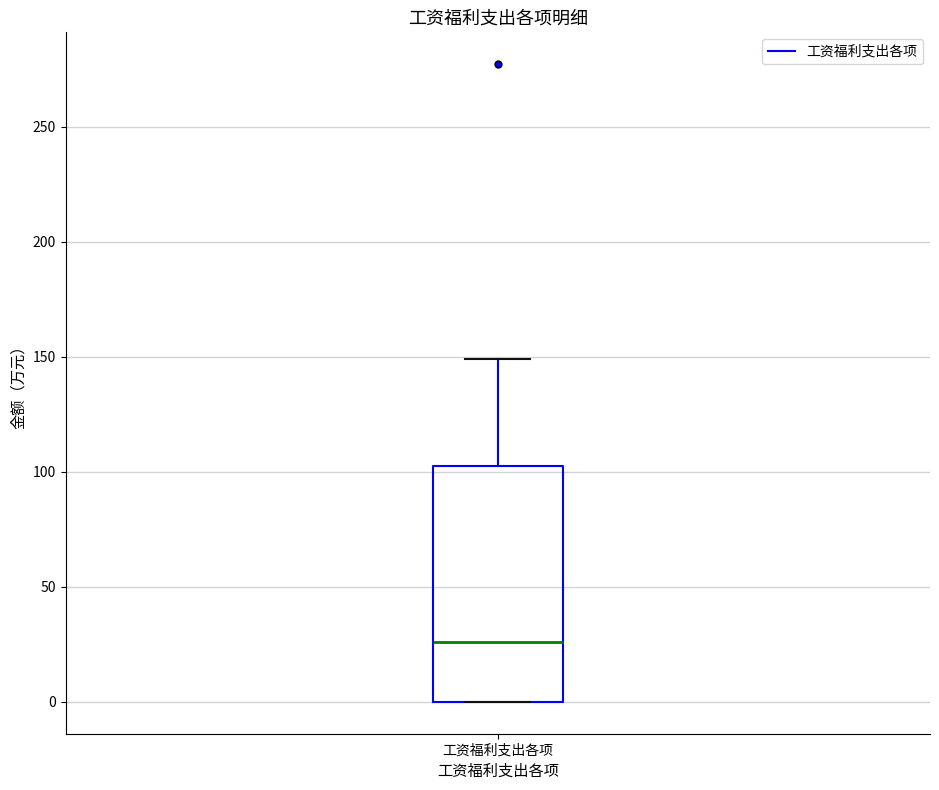

Read this box plot against the y-axis: the position of the median line, the range covered by the box, and the ends of both whiskers. The values are not printed on the chart, so give them approximately, as read against the axis.

median 25, box 0 to 100, whiskers 0 to 150